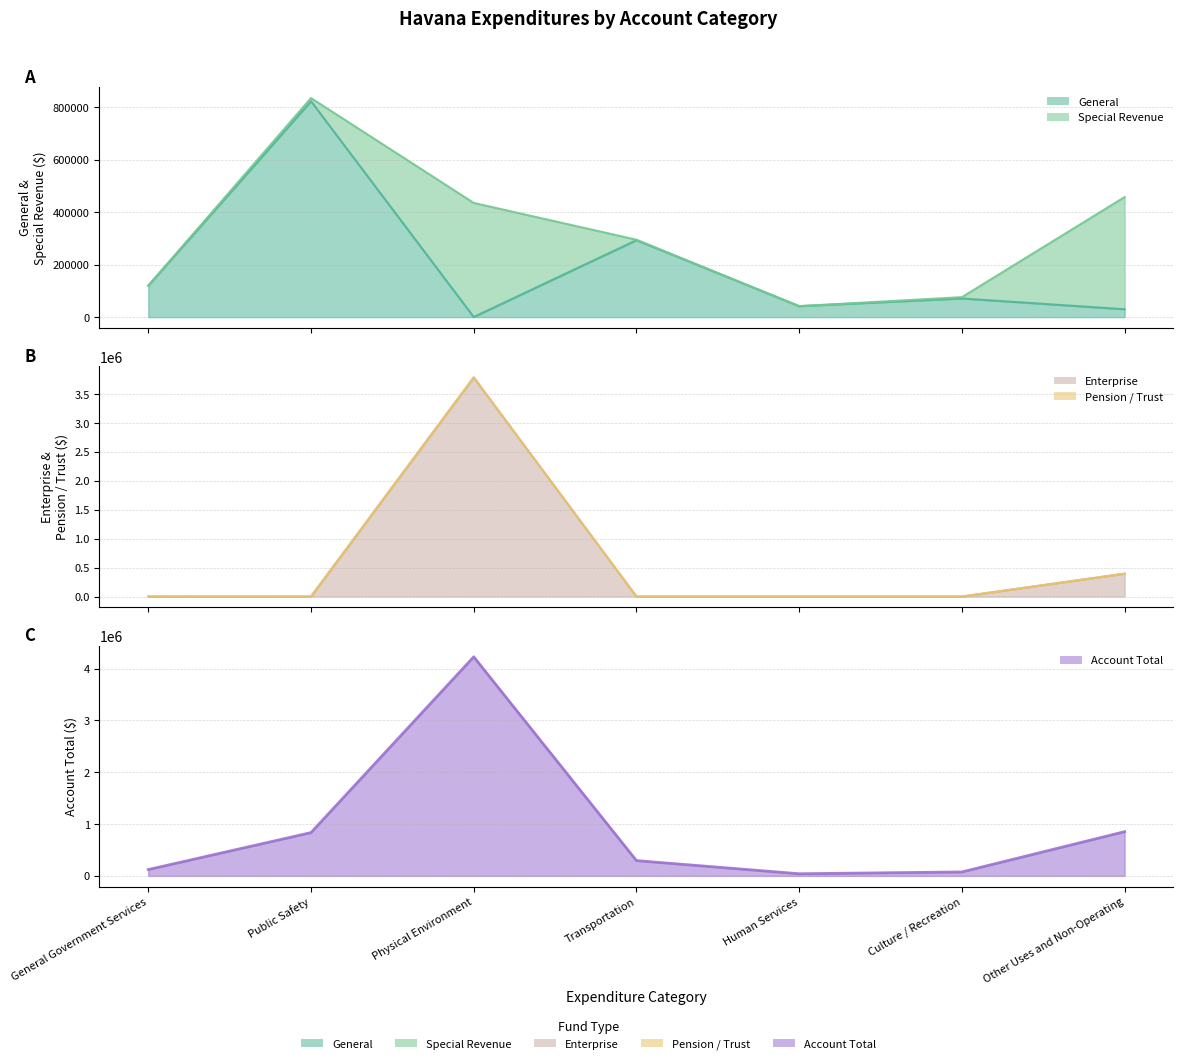

Where is Enterprise nearest to the value 1895408?

Other Uses and Non-Operating